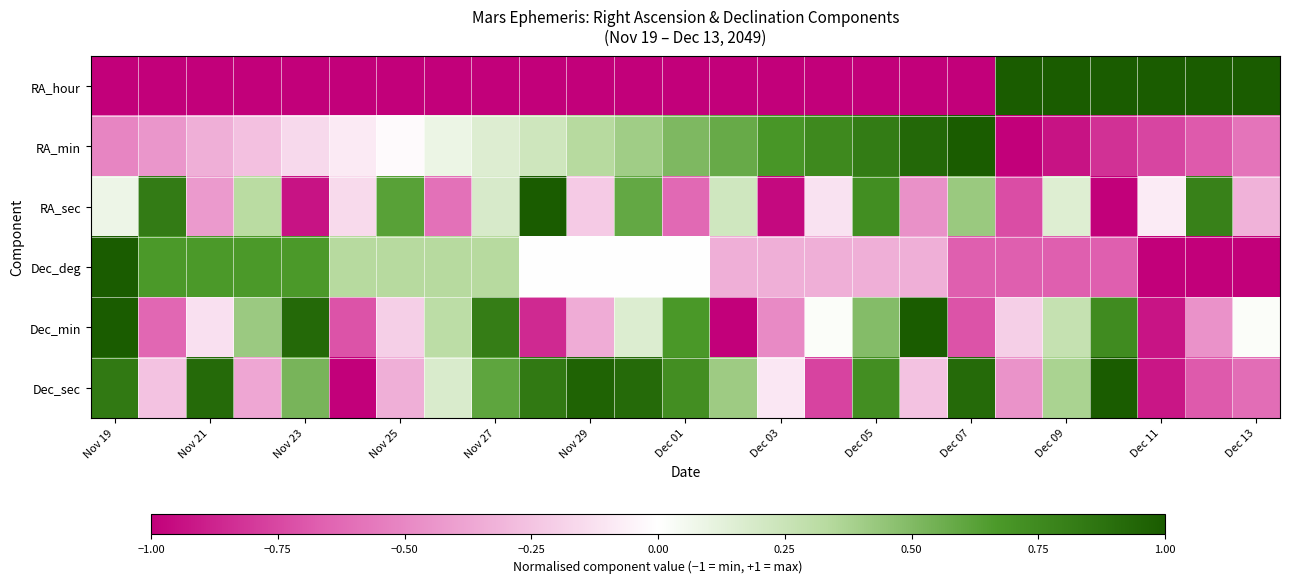

Which series has the largest range (max minus min)?

RA_hour